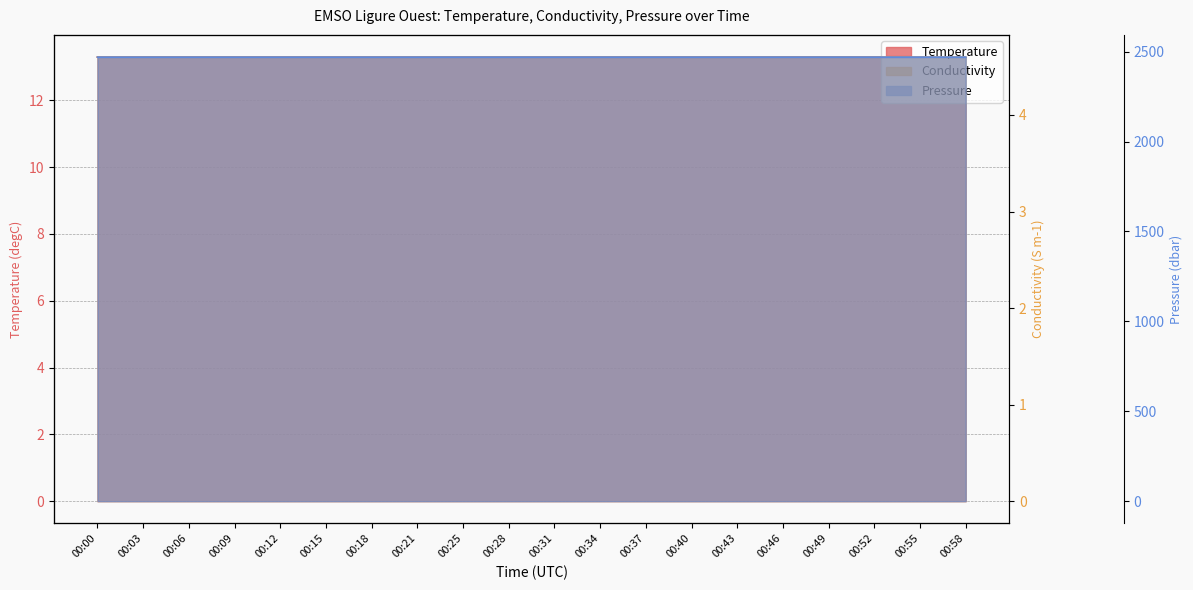

At which category does Pressure reach its first local valley?

00:12